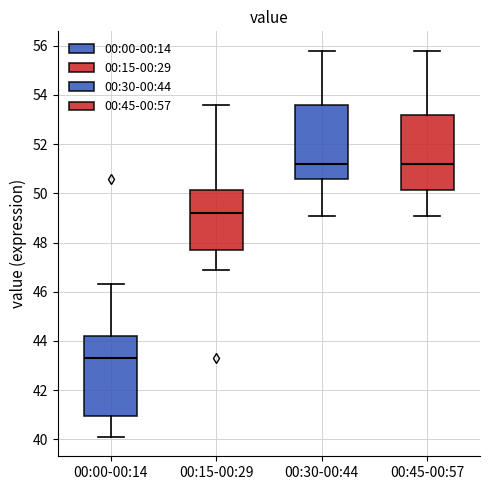

Reading left to right, transcribe this box plot: for each box, give where its median line is, the range the box spans, and where its two whiskers end, as read against the y-axis. The values are not printed on the chart, so give them approximately, as read against the axis.

00:00-00:14: median 43.4, box 41.0 to 44.2, whiskers 40.2 to 46.4
00:15-00:29: median 49.2, box 47.8 to 50.2, whiskers 47.0 to 53.6
00:30-00:44: median 51.2, box 50.6 to 53.6, whiskers 49.2 to 55.8
00:45-00:57: median 51.2, box 50.2 to 53.2, whiskers 49.2 to 55.8